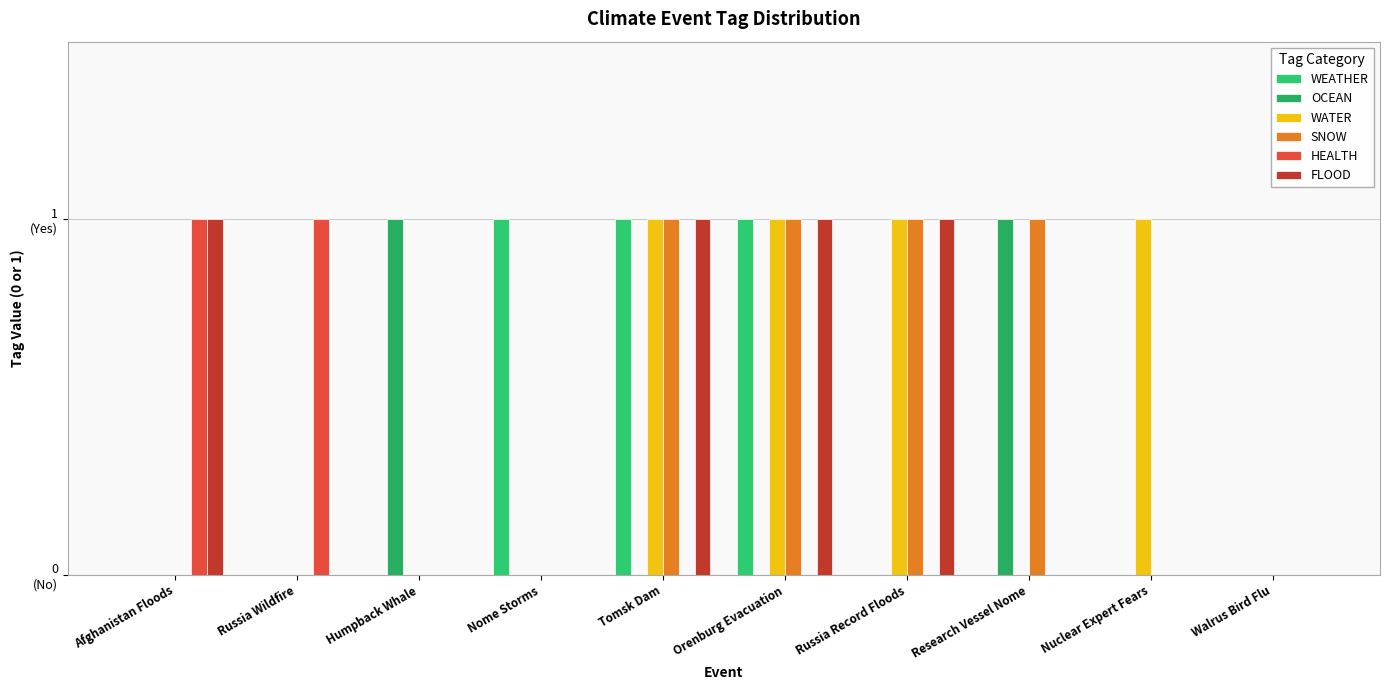

What are all the series names shown in the legend?

WEATHER, OCEAN, WATER, SNOW, HEALTH, FLOOD